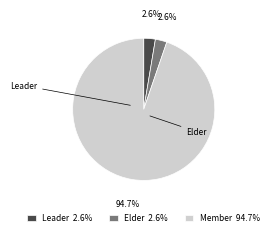

The Leader slice represents 3% of the pie. True or false?

True